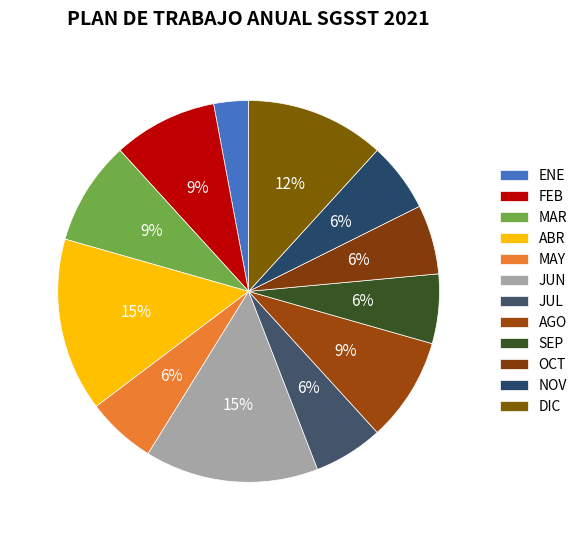

How many slices are in this pie chart?

12